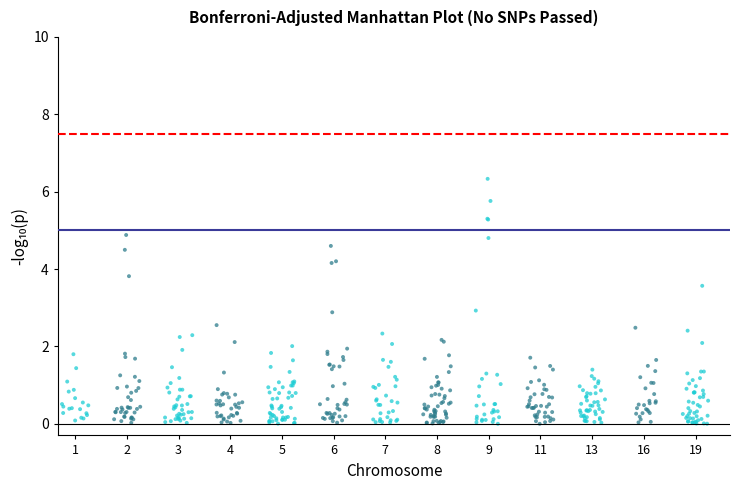

What is the range of X values (max minus min)?

187.5